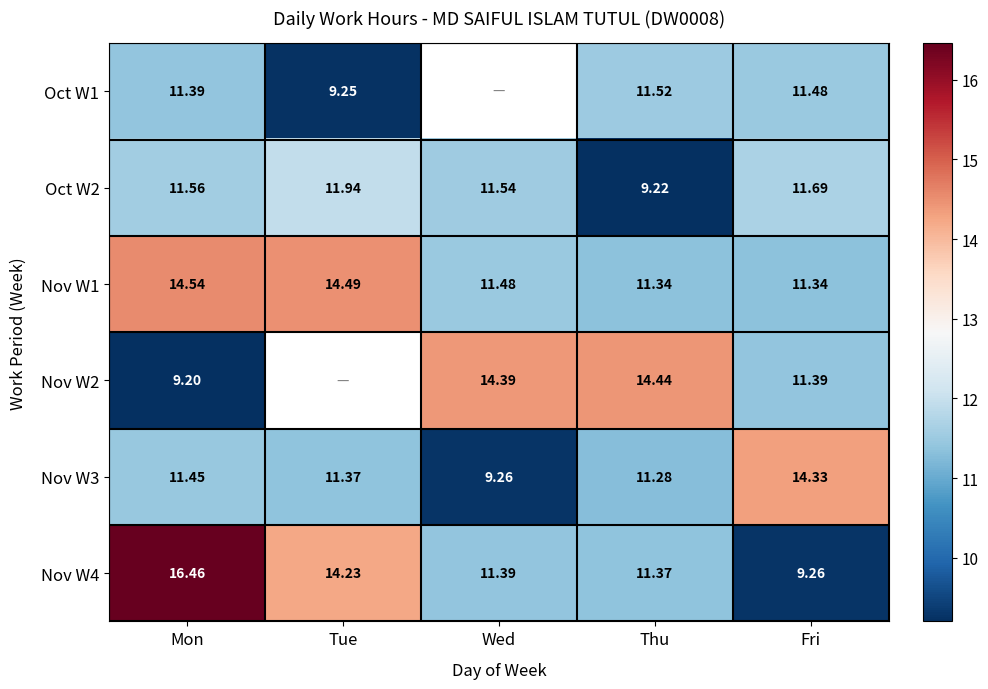

Is the value of Nov W4 at Wed greater than the value of Oct W2 at Fri?

No